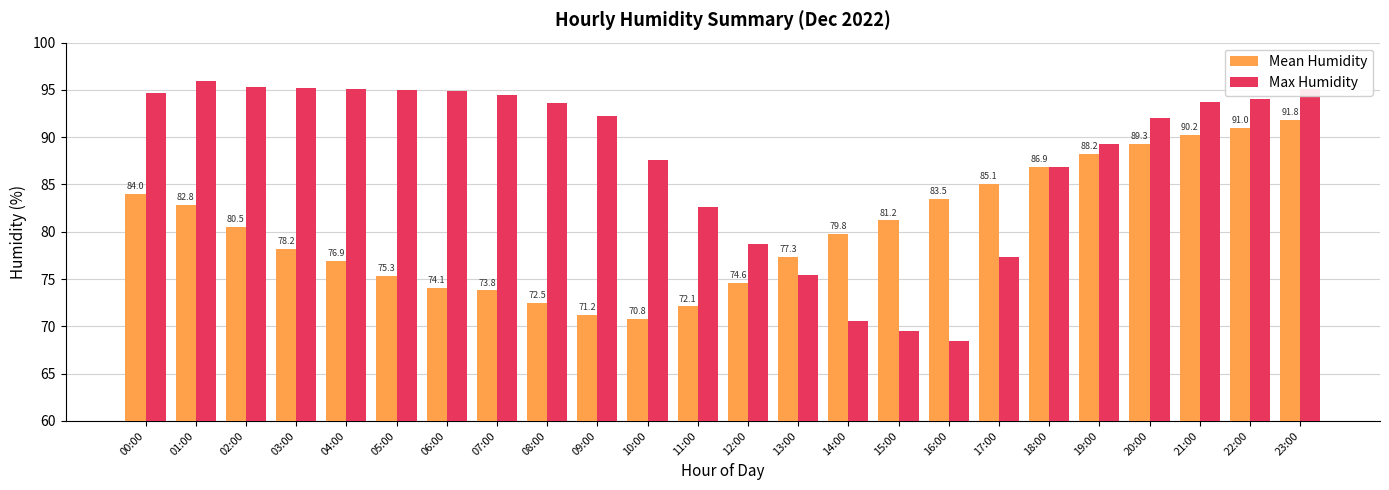

What is the approximate value of Mean Humidity at 19:00?

88.2